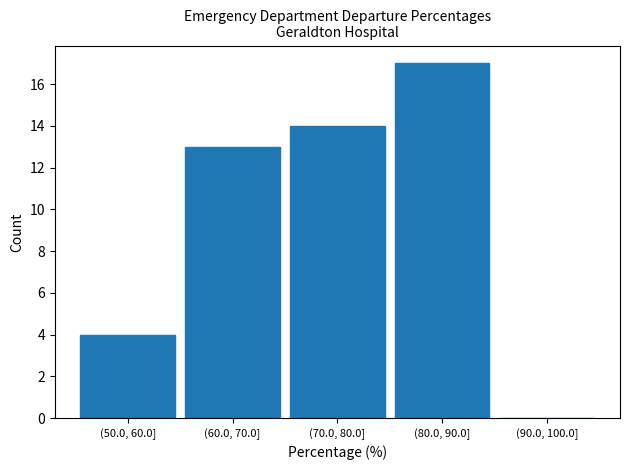

Reading right to left, extract all data points from this chart.

(90.0, 100.0]=0	(80.0, 90.0]=17	(70.0, 80.0]=14	(60.0, 70.0]=13	(50.0, 60.0]=4